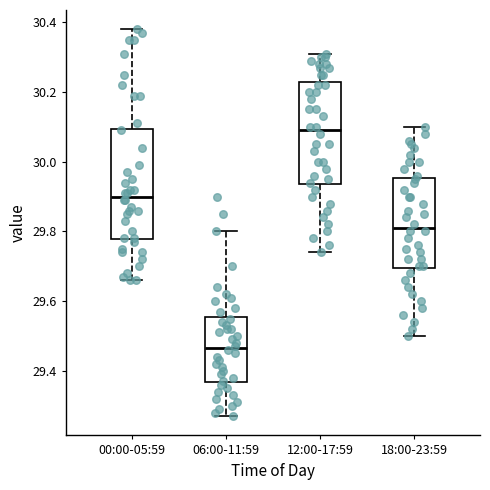

Which box's median line is the lowest?

06:00-11:59